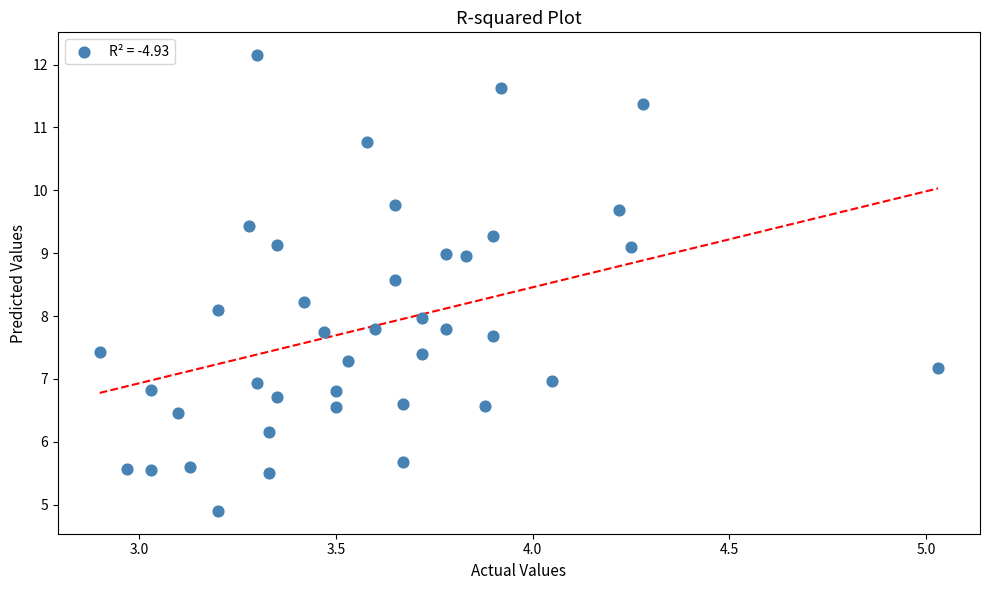

What is the range of X values (max minus min)?

2.1